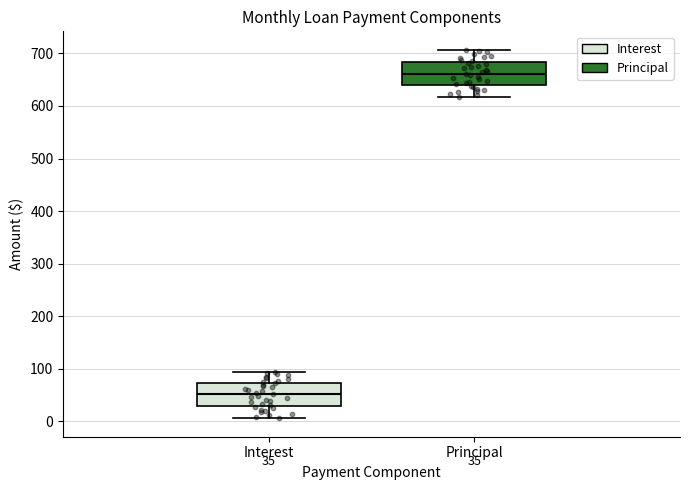

Which box has the lowest median line?

Interest